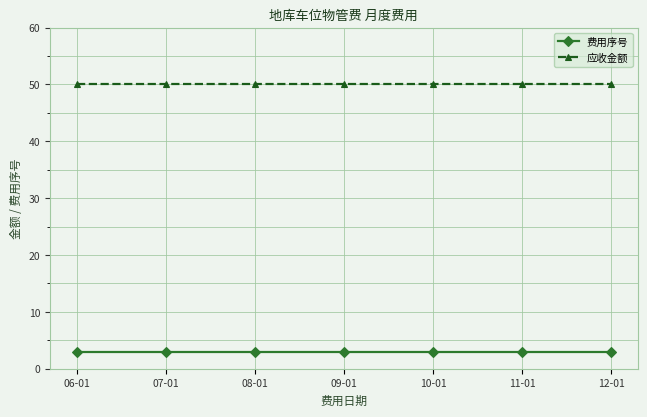

What value does the 应收金额 series have at 11-01?

50